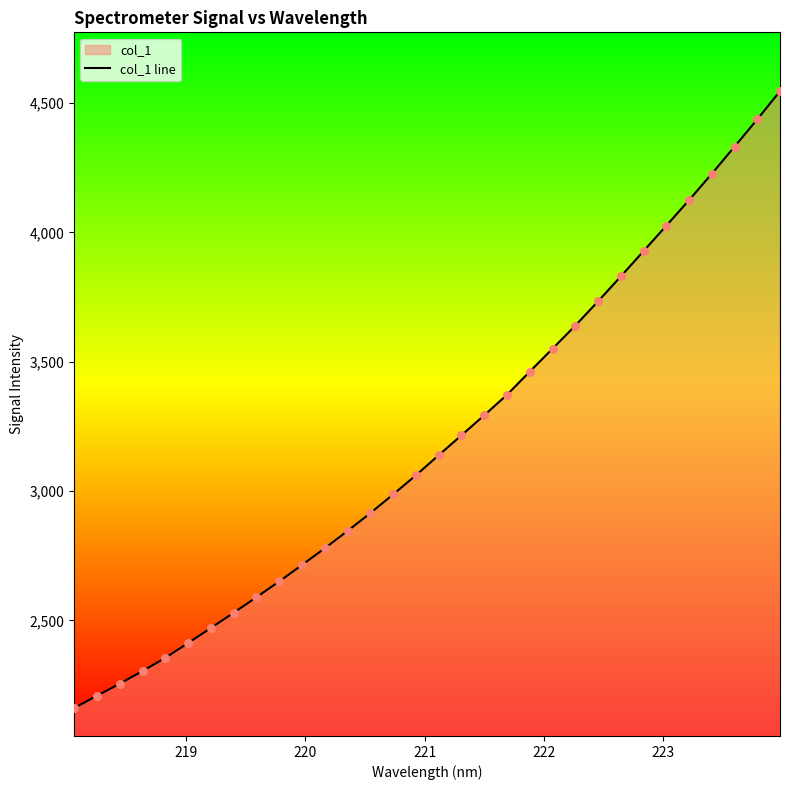

What is the difference between the maximum and minimum values?

2385.7